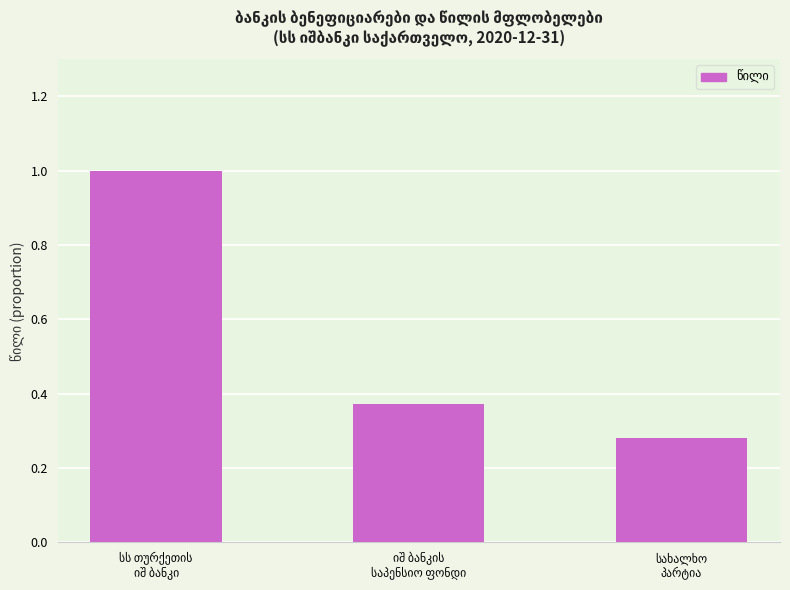

What is the difference between the maximum and second lowest values?

0.6